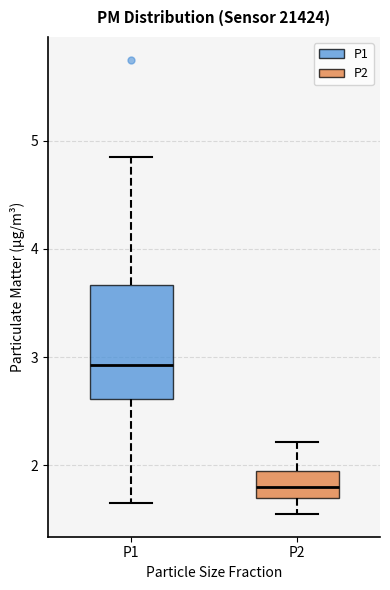

Which box has the lowest median line?

P2